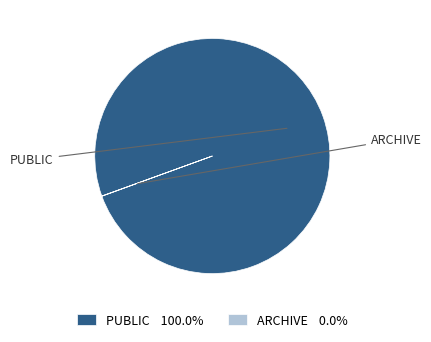

Does PUBLIC 100.0% account for over 50% of the chart?

Yes